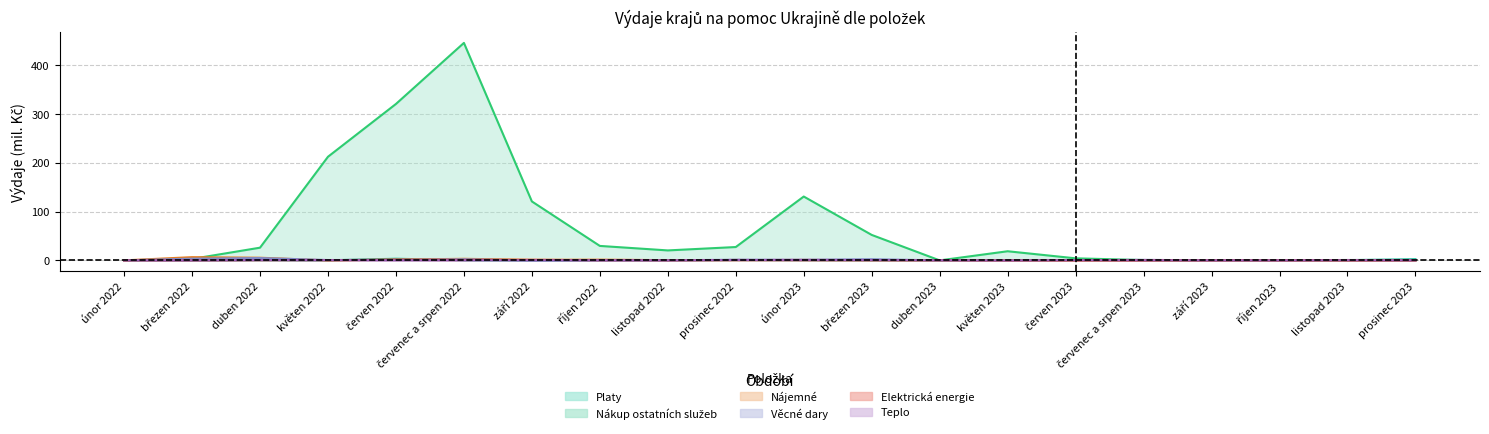

In Elektrická energie, how many points are higher than both neighbors (excluding endpoints)?

5